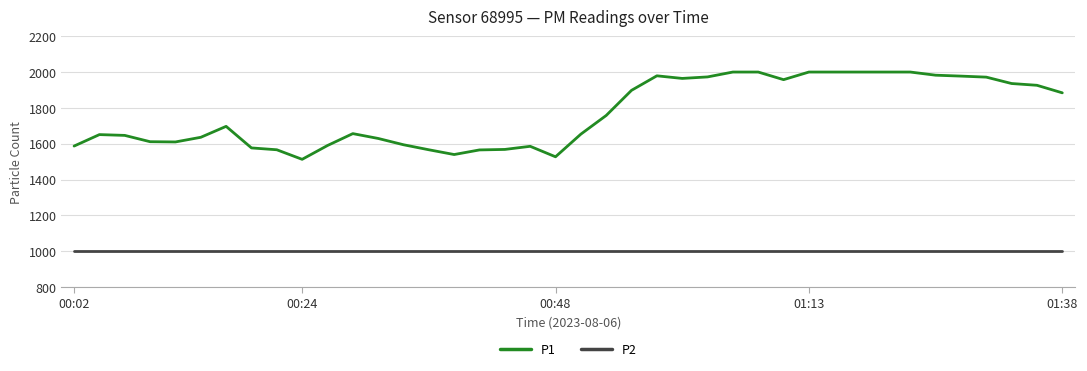

Rank the series by their maximum value, from highest to lowest.

P1, P2